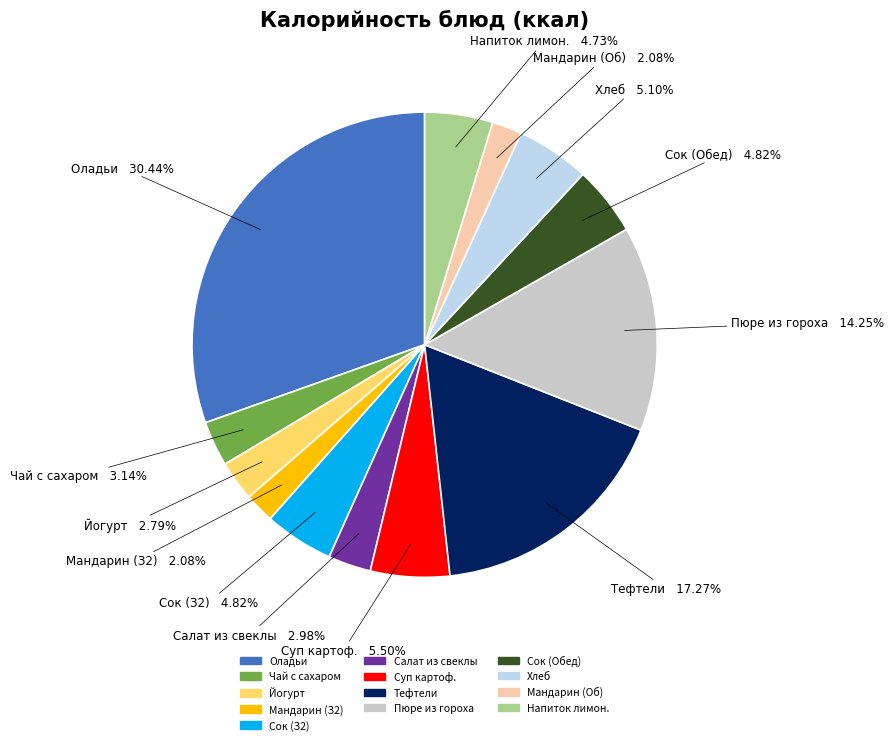

Is there any slice that represents more than half of the pie?

No